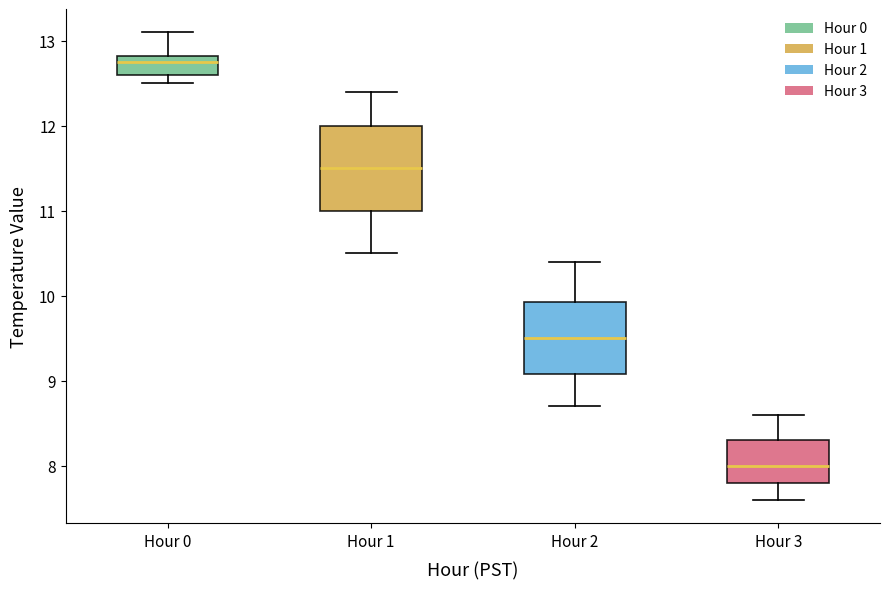

Where does the upper whisker of the box for Hour 0 end on the y-axis? The values are not printed on the chart, so give them approximately, as read against the axis.

13.1